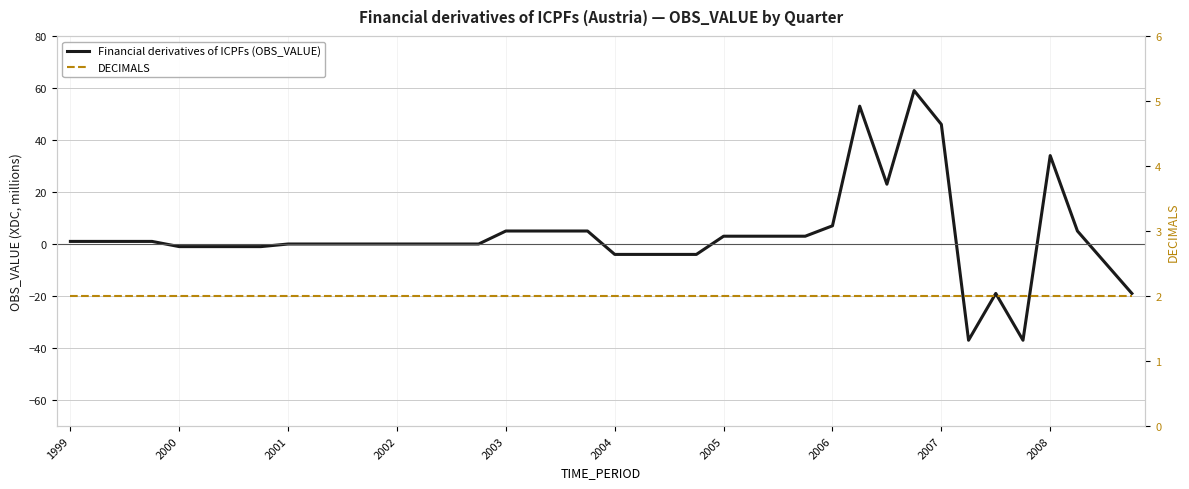

How many series are shown in this chart?

2